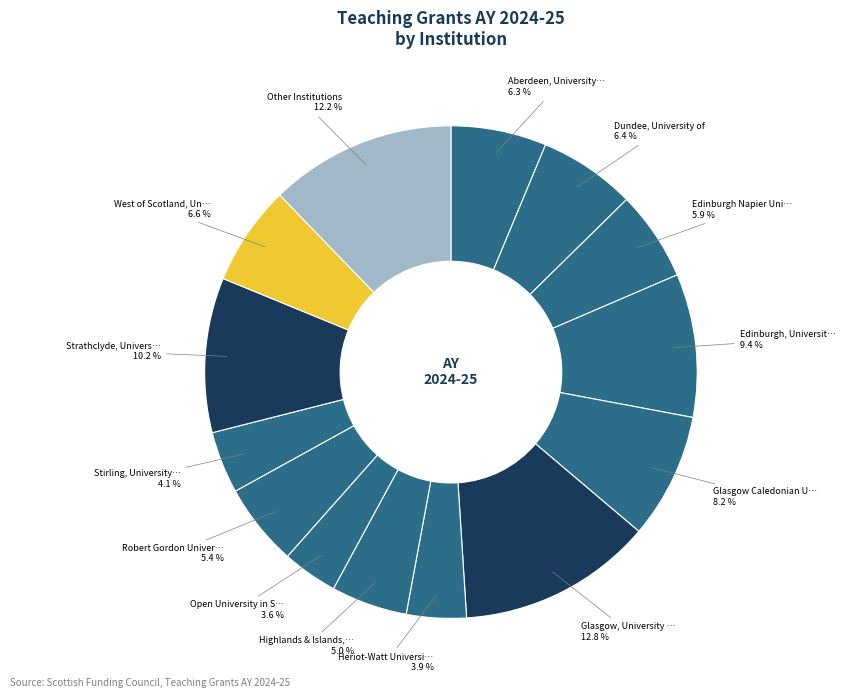

Count the number of slices in the pie.

14